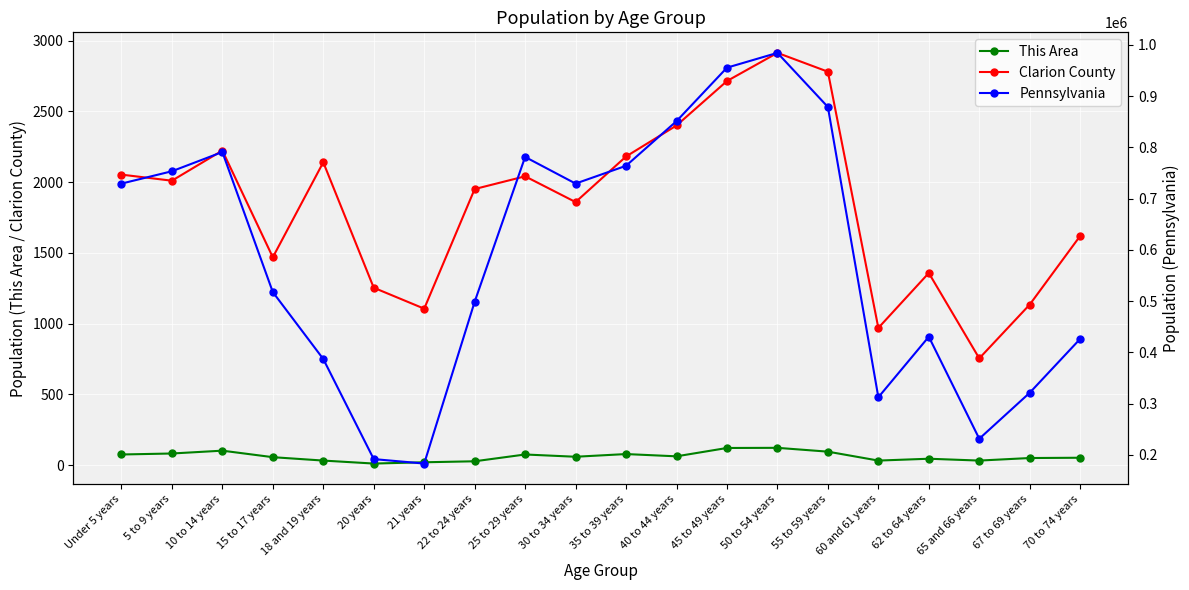

True or false: Clarion County and Pennsylvania cross at least once.

False